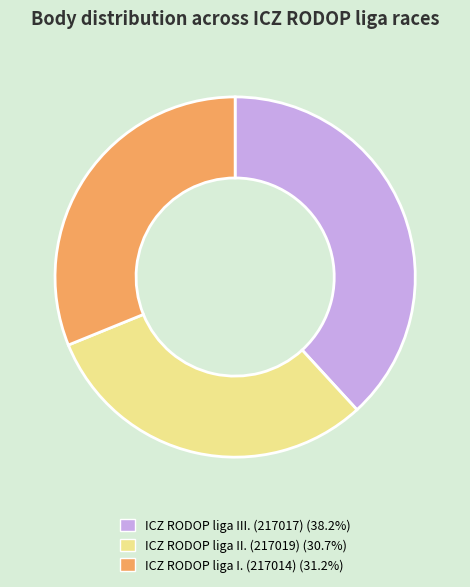

Does ICZ RODOP liga II. (217019) represent more than half of the total?

No